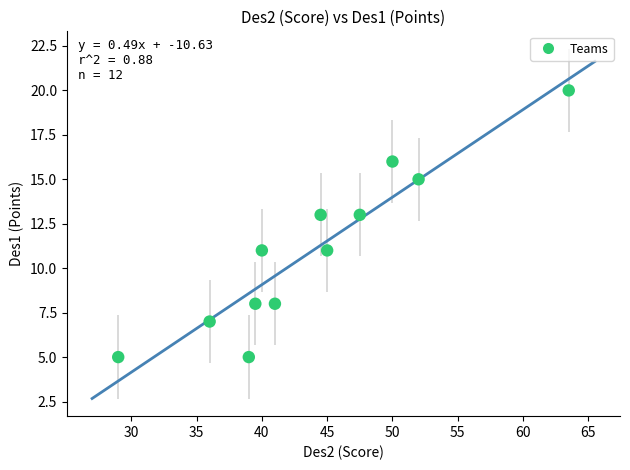

What is the average Y value?

11